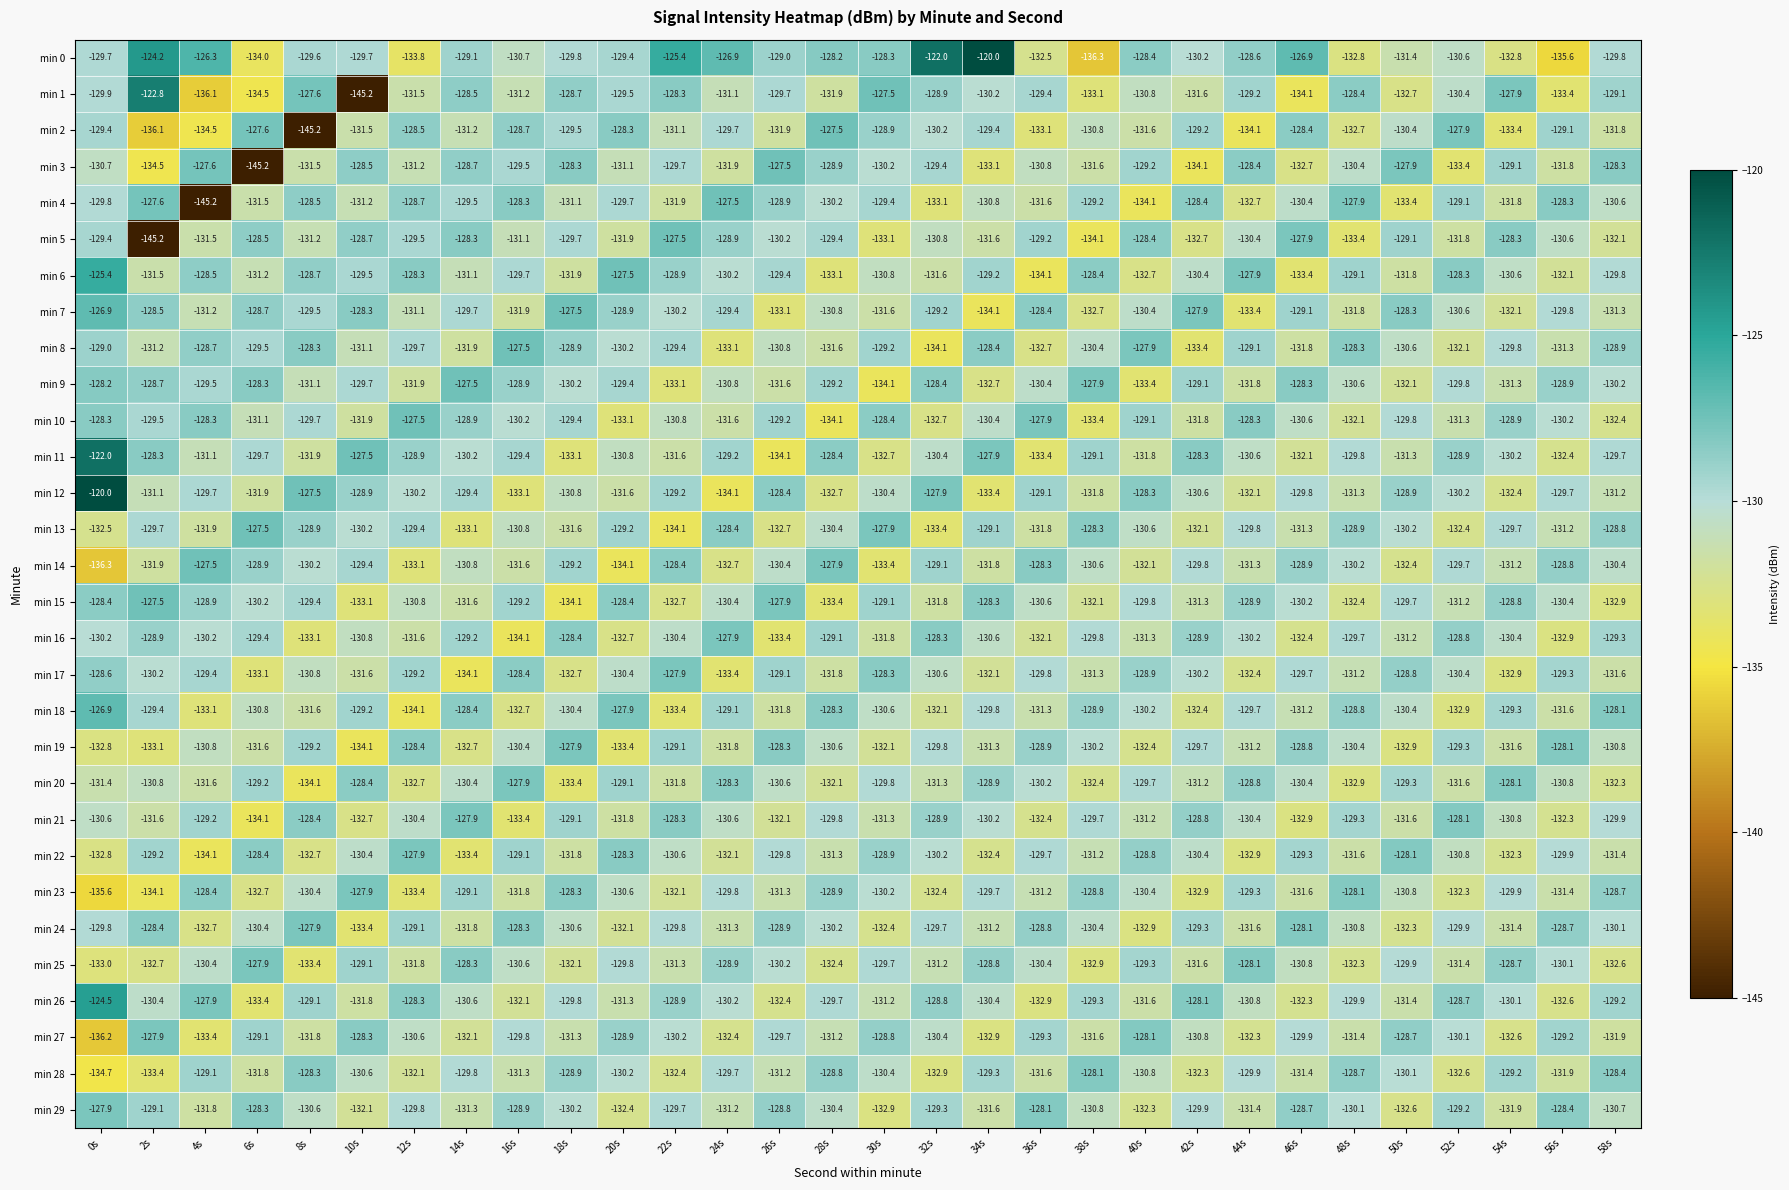

What is the difference between the highest and lowest values at 28s?

6.6